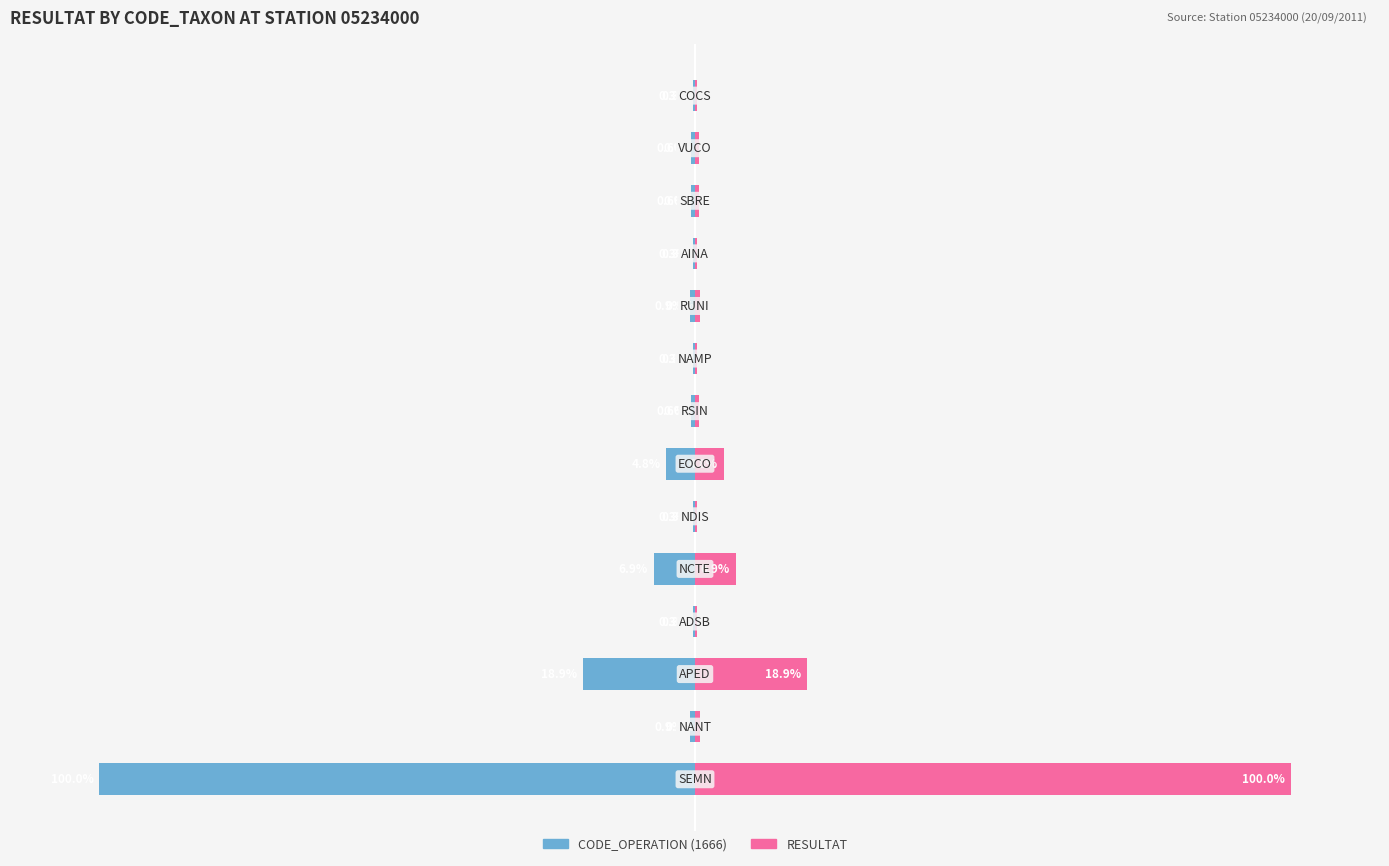

Reading left to right, extract all data points from this chart.

CODE_OPERATION (1666): 0=-100.0	1=-0.9	2=-18.9	3=-0.3	4=-6.9	5=-0.3	6=-4.8	7=-0.6	8=-0.3	9=-0.9	10=-0.3	11=-0.6	12=-0.6	13=-0.3
RESULTAT: 0=100.0	1=0.9	2=18.9	3=0.3	4=6.9	5=0.3	6=4.8	7=0.6	8=0.3	9=0.9	10=0.3	11=0.6	12=0.6	13=0.3